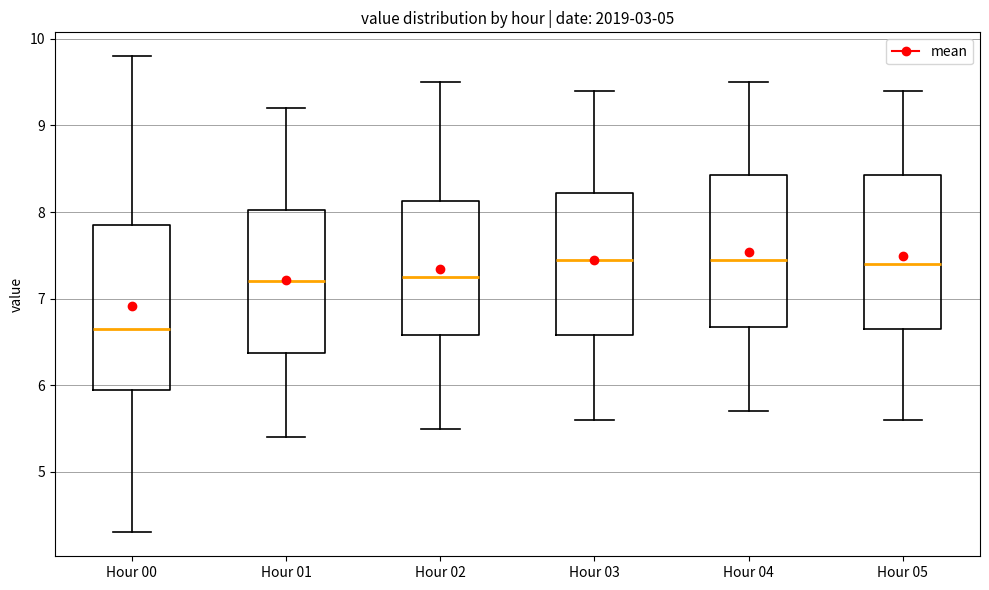

Reading left to right, read every box against the y-axis: the position of its median line, the range the box covers, and the ends of its whiskers. The values are not printed on the chart, so give them approximately, as read against the axis.

Hour 00: median 6.7, box 6.0 to 7.9, whiskers 4.3 to 9.8
Hour 01: median 7.2, box 6.4 to 8.0, whiskers 5.4 to 9.2
Hour 02: median 7.3, box 6.6 to 8.1, whiskers 5.5 to 9.5
Hour 03: median 7.5, box 6.6 to 8.2, whiskers 5.6 to 9.4
Hour 04: median 7.5, box 6.7 to 8.4, whiskers 5.7 to 9.5
Hour 05: median 7.4, box 6.7 to 8.4, whiskers 5.6 to 9.4